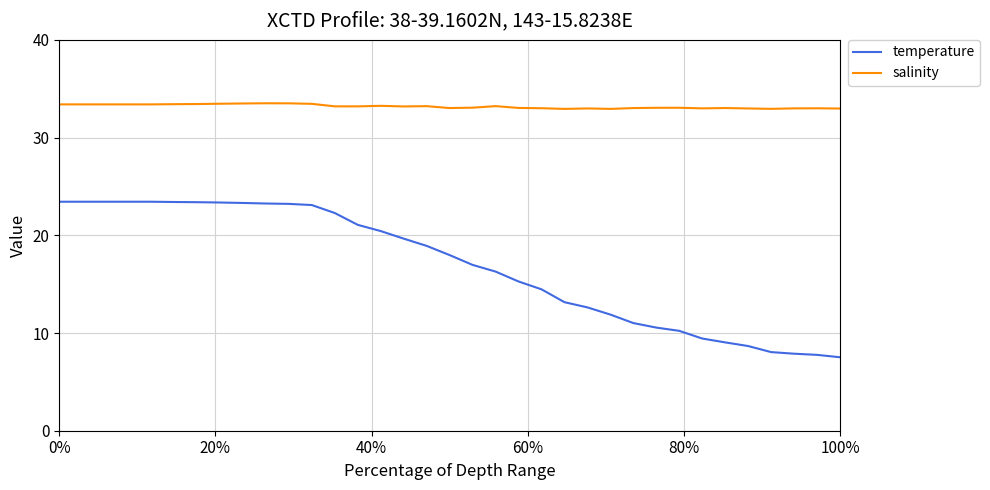

What is the highest value of the salinity series?

33.5